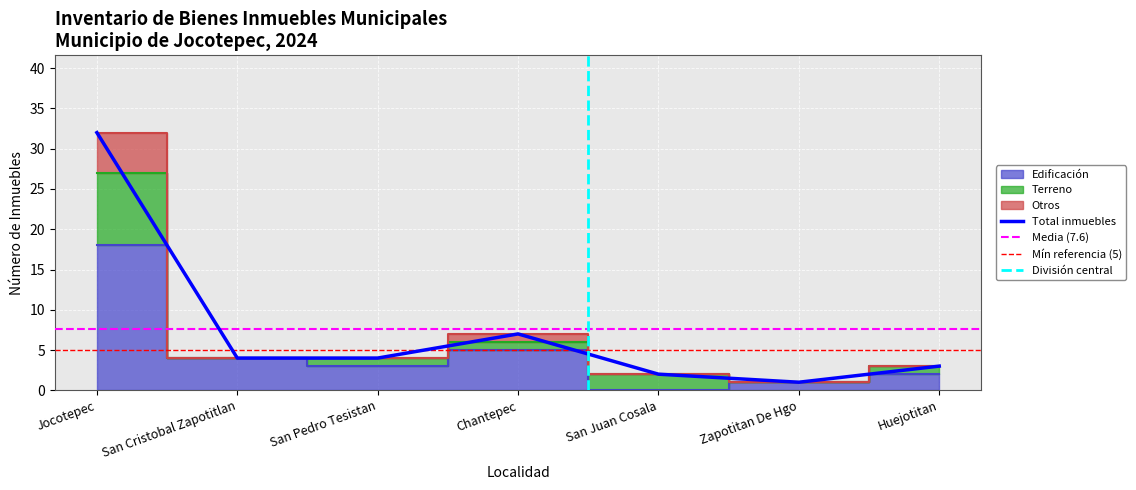

What is the highest value of the Edificación series?

18